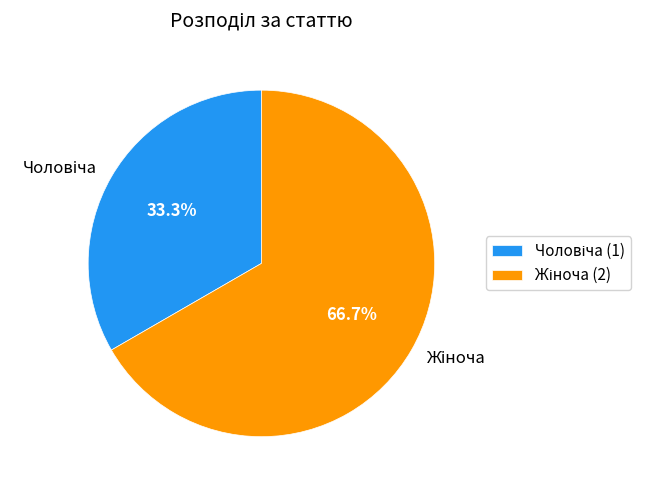

How many segments does this pie chart have?

2